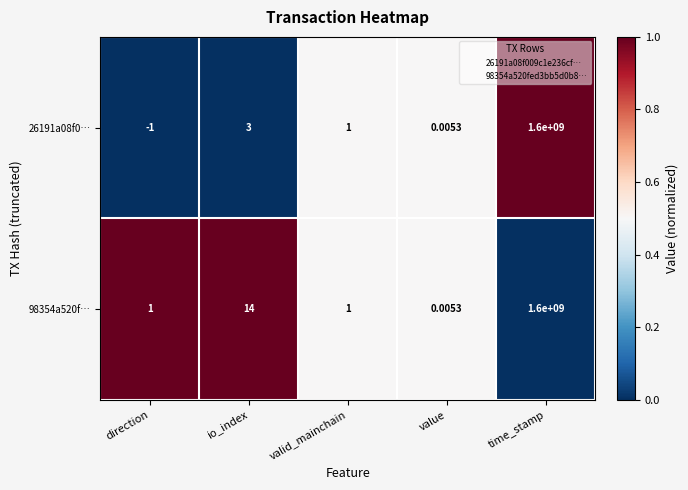

List the labels in order of 26191a08f0… value, smallest first.

direction, value, valid_mainchain, io_index, time_stamp